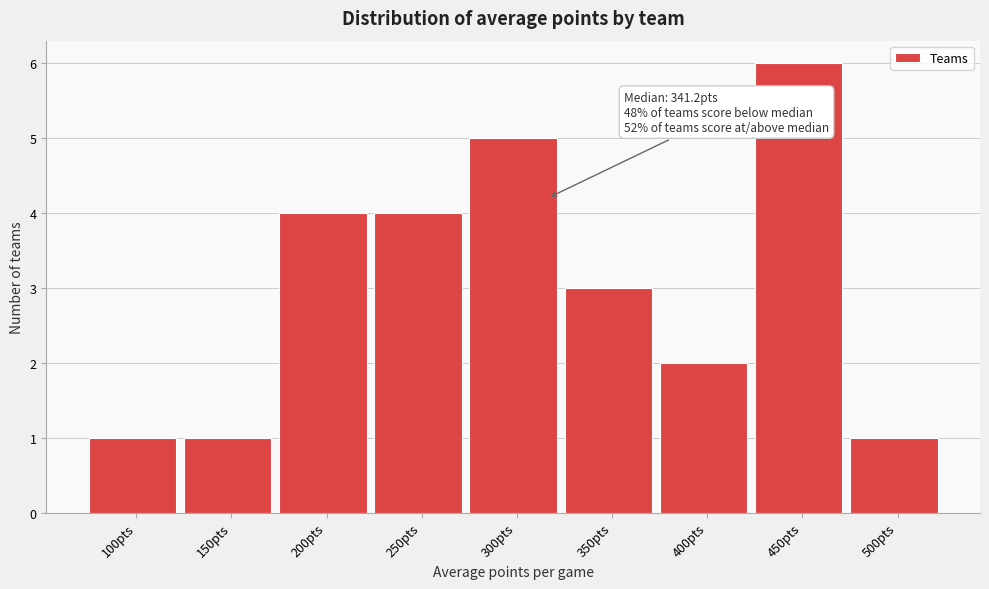

Reading left to right, list all the values displayed in this chart.

1	1	4	4	5	3	2	6	1